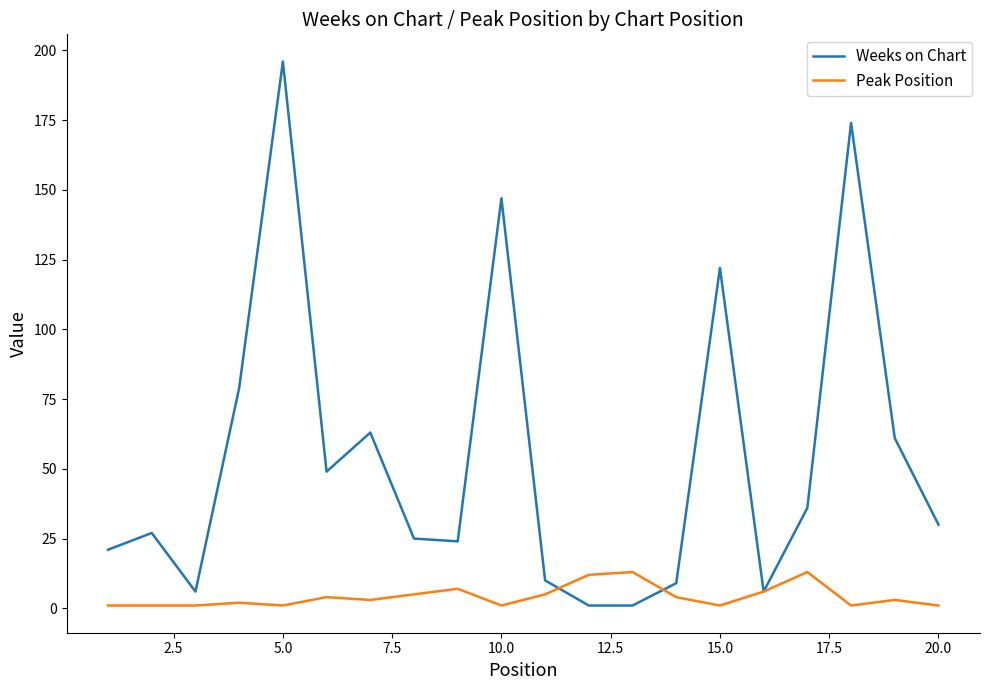

List the series in order of their overall mean, highest first.

Weeks on Chart, Peak Position